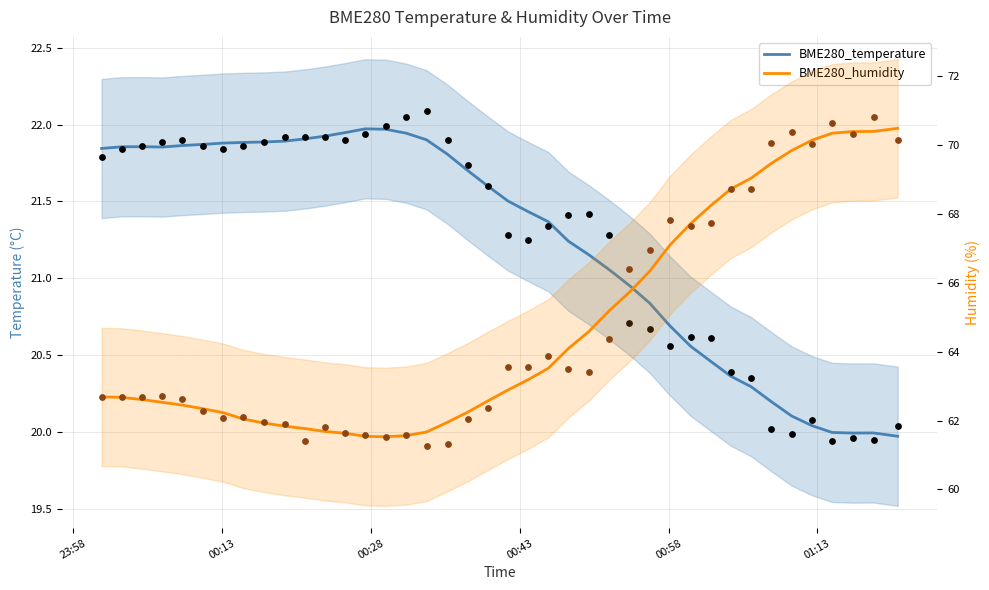

Which series contains the lowest Y value?

BME280_temperature